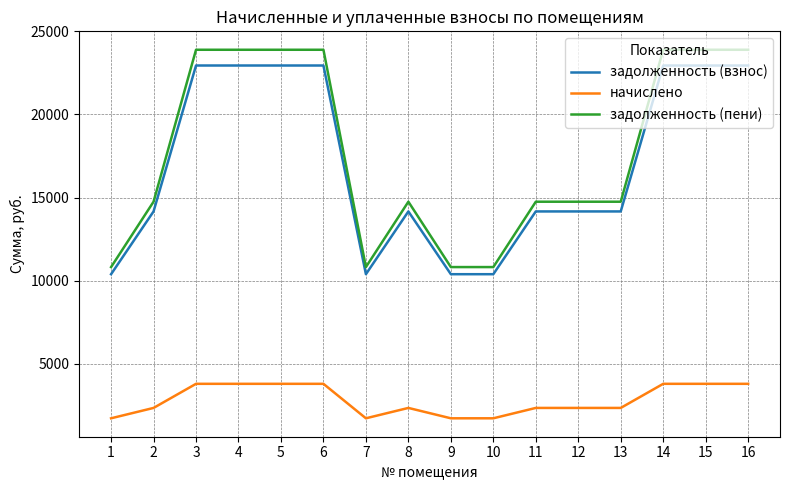

Read the задолженность (пени) value at 6.

23895.6